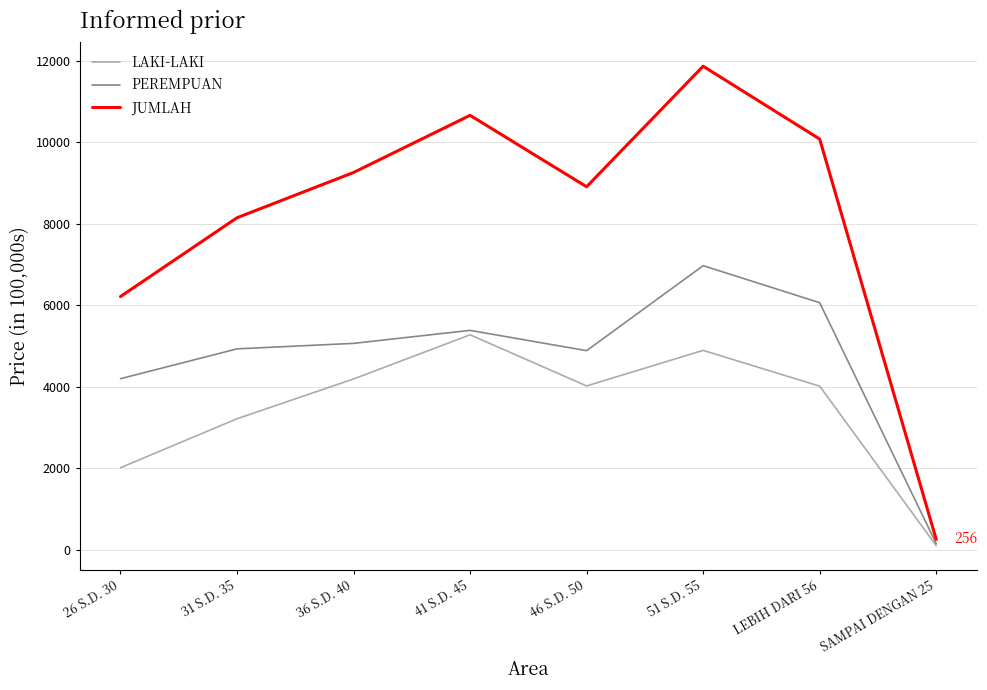

The JUMLAH series shows 9262 at 36 S.D. 40. True or false?

True